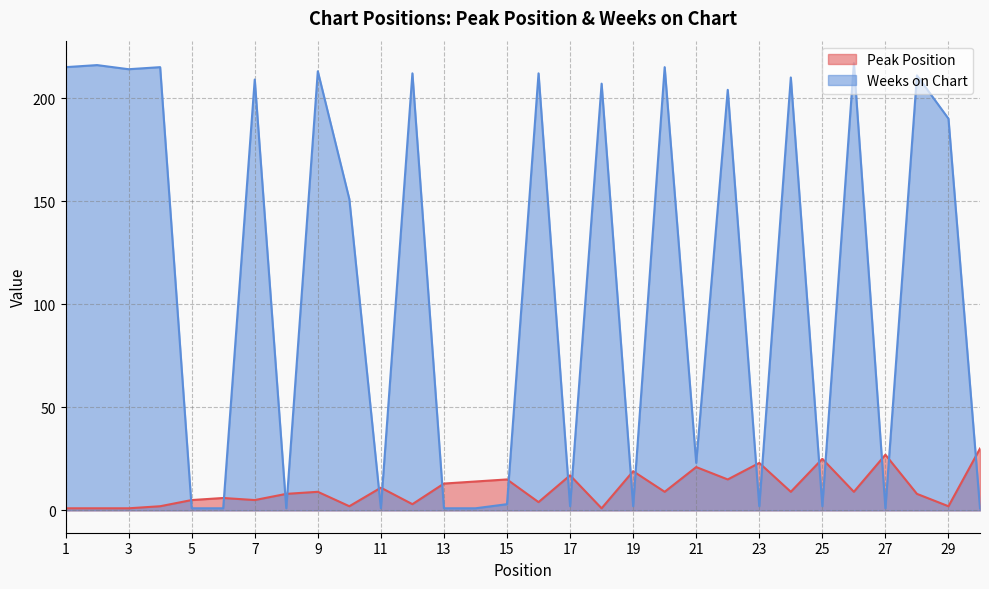

Which label corresponds to the largest value in the chart?

26